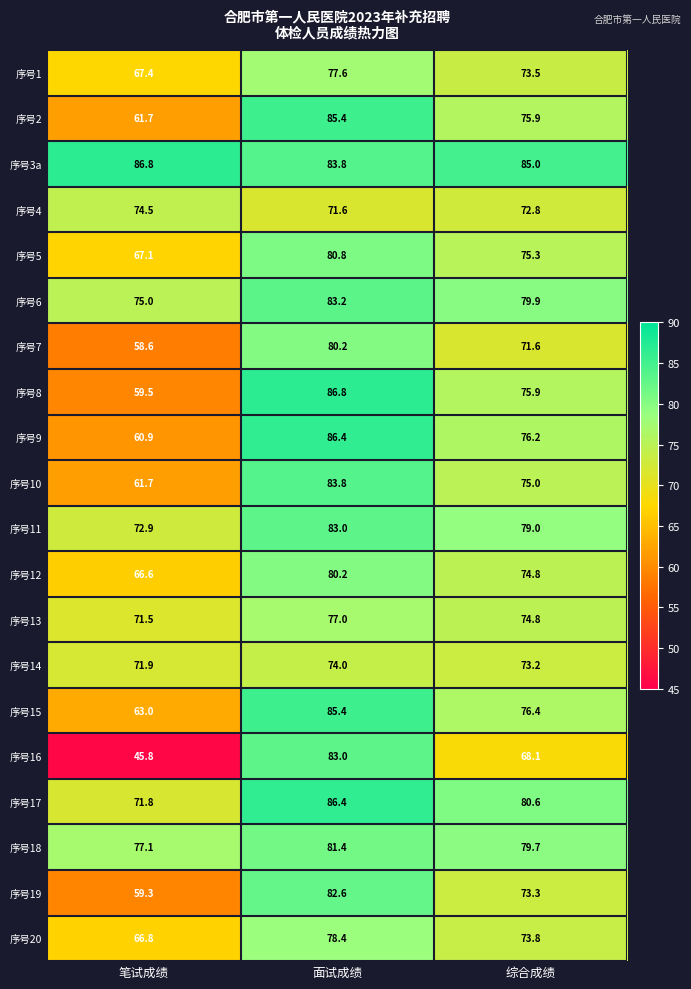

The value of 序号1 at 笔试成绩 is 36.2. True or false?

False